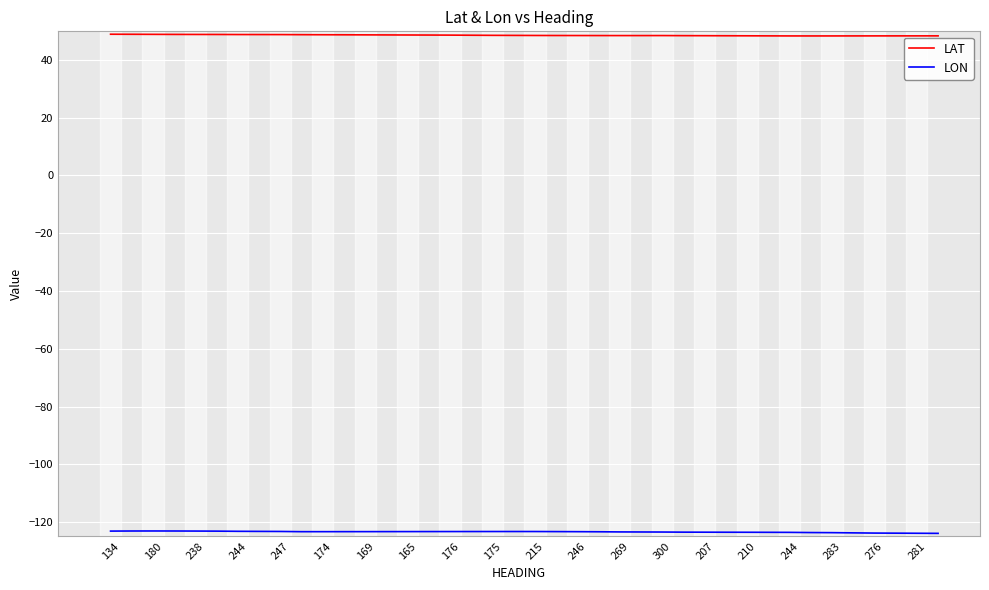

List the series in order of their peak value, highest first.

LAT, LON